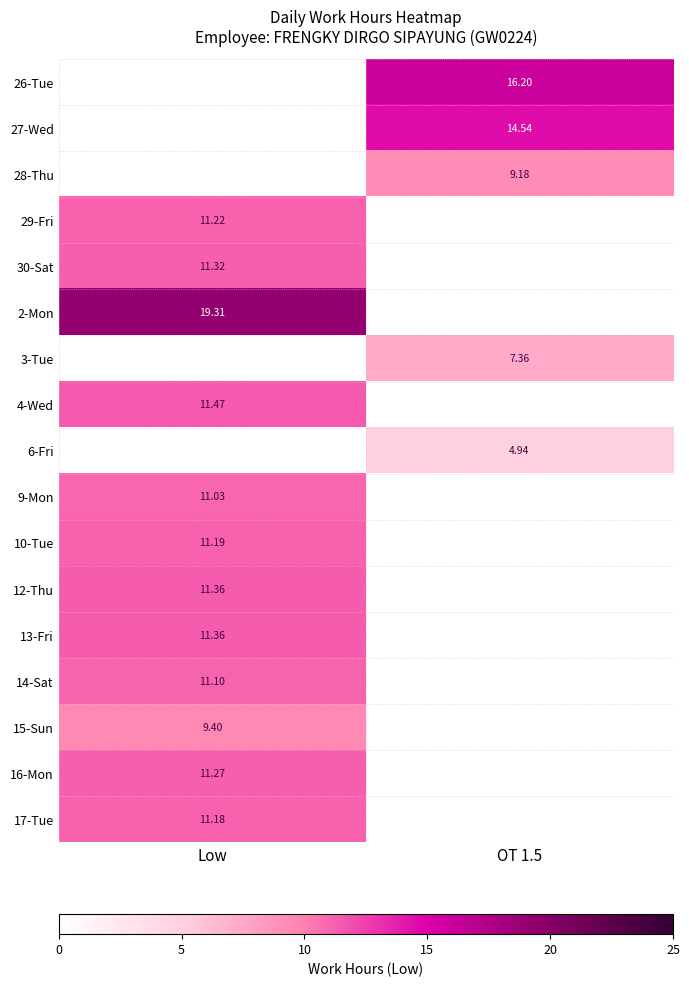

Which has a higher value, Low or OT 1.5?

OT 1.5